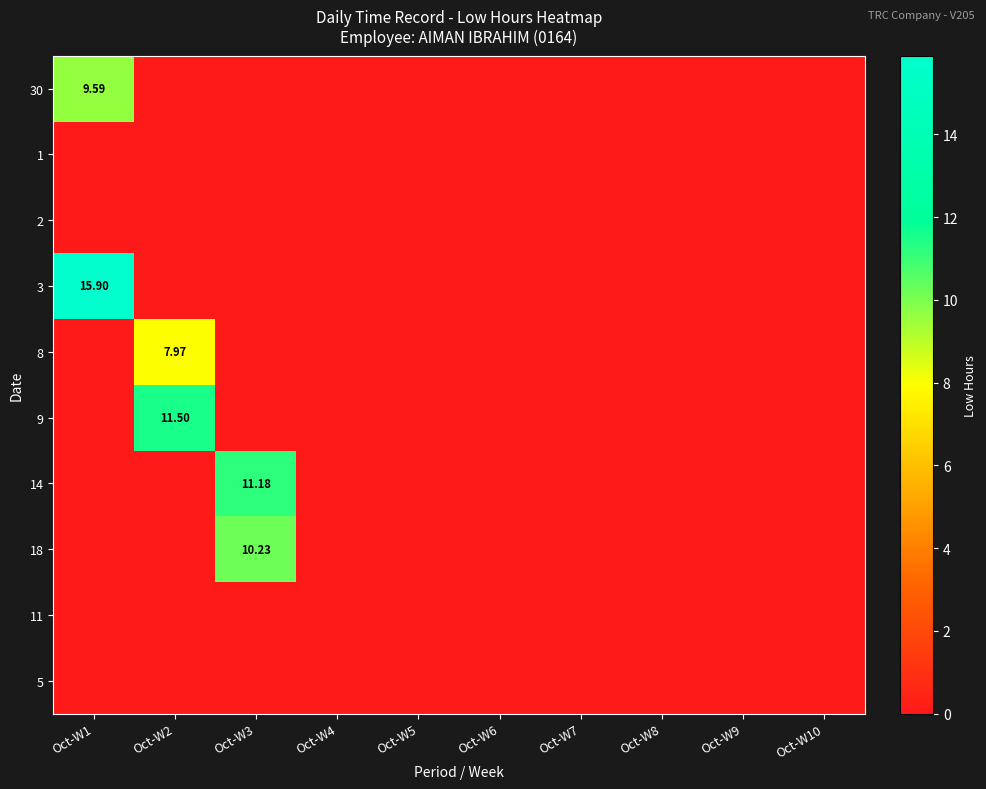

Where is 8 nearest to the value 3?

Oct-W1